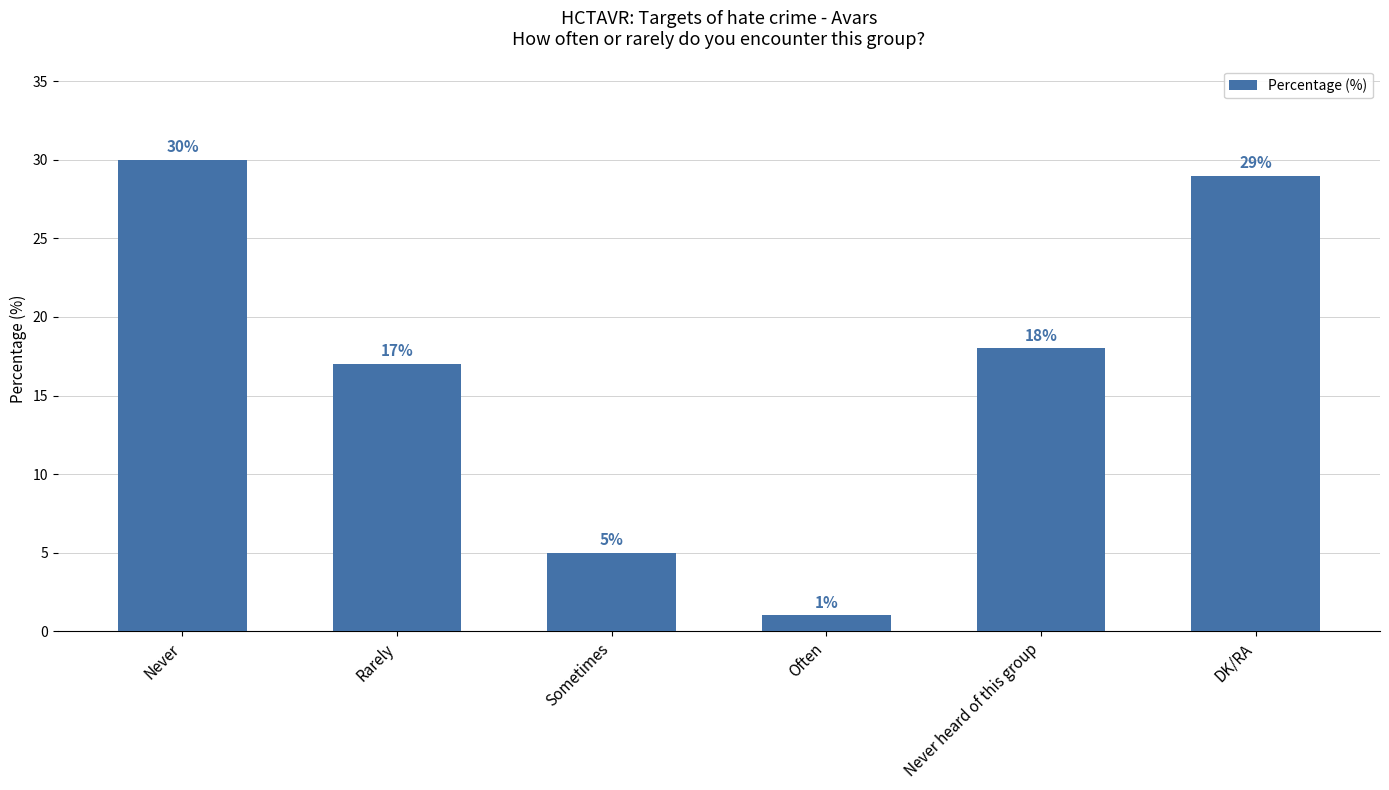

Reading right to left, extract all data points from this chart.

29	18	1	5	17	30